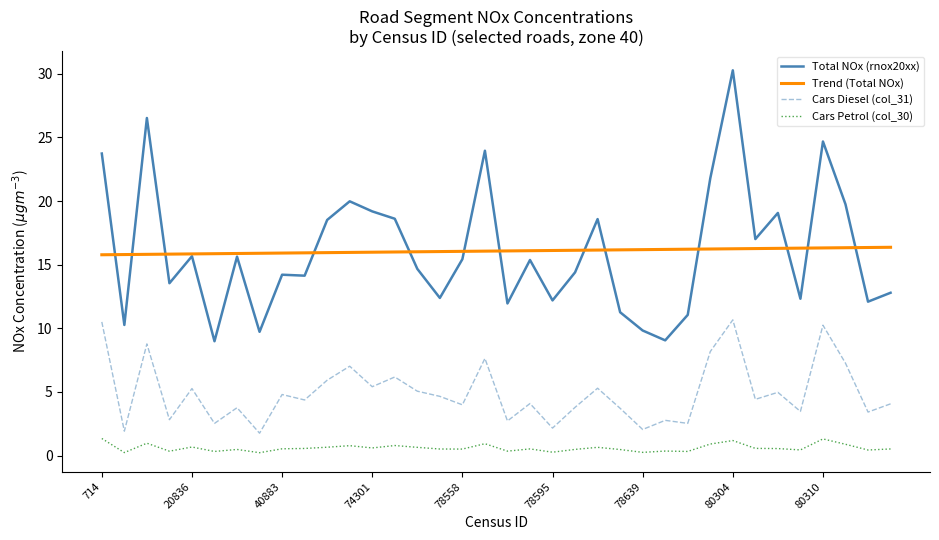

True or false: Total NOx (rnox20xx) and Cars Petrol (col_30) cross at least once.

False